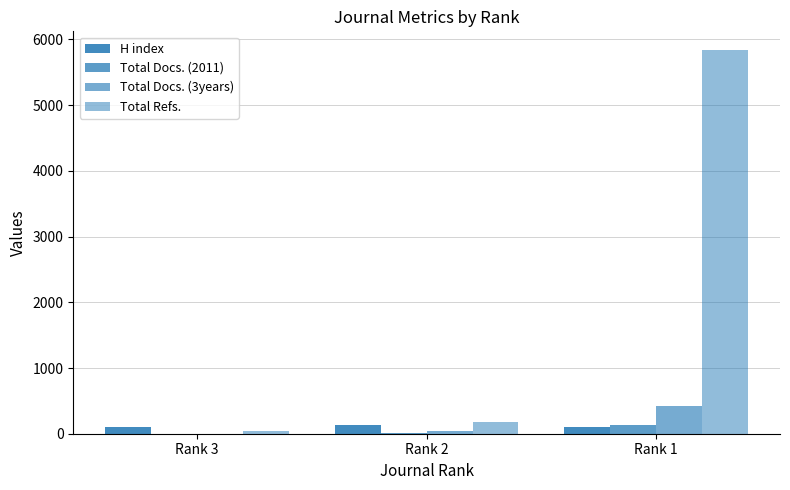

What is the maximum value for Total Docs. (3years)?

416